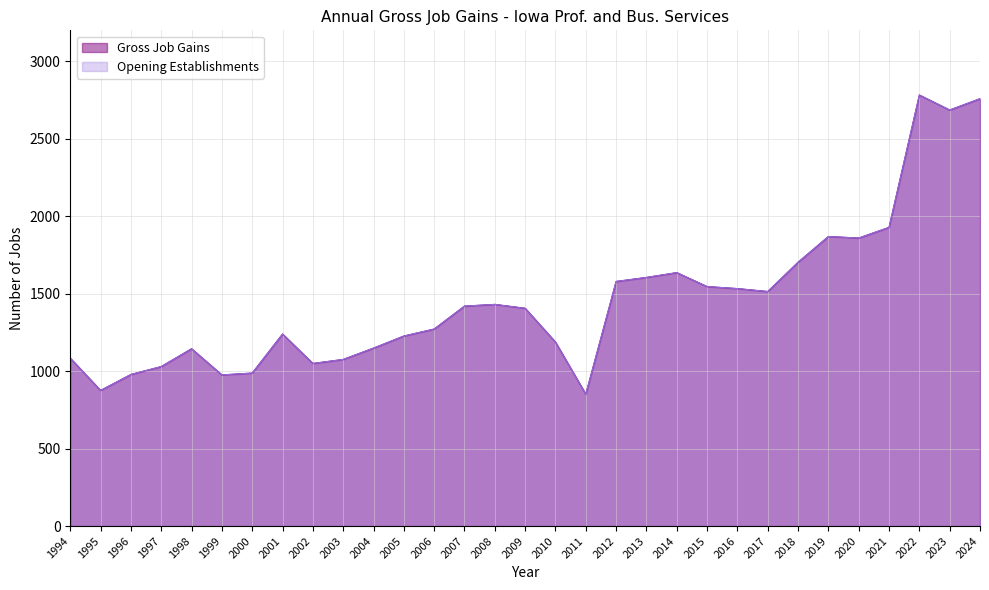

How many data points in Opening Establishments are above 1405?

15